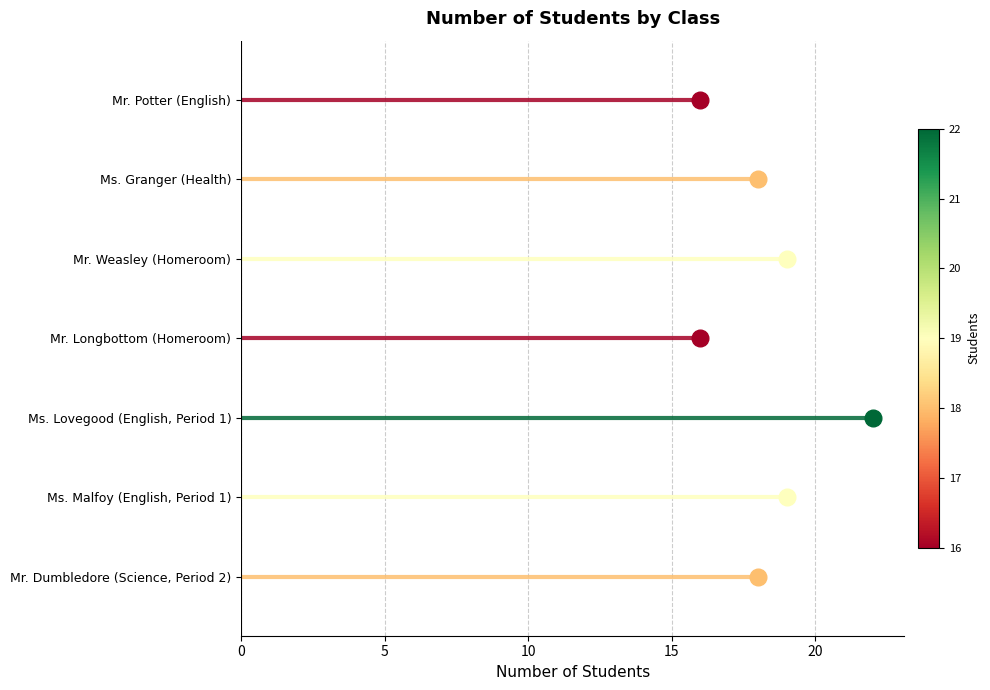

What is the greatest value displayed?

22